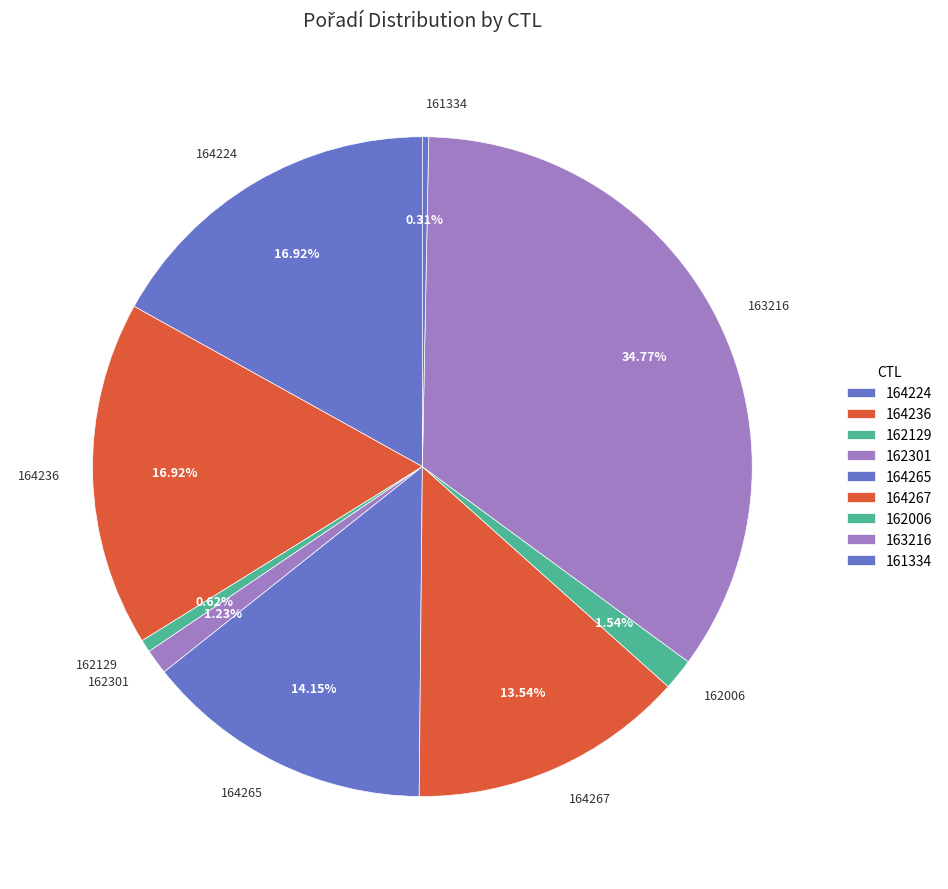

Is there a majority slice in this chart?

No